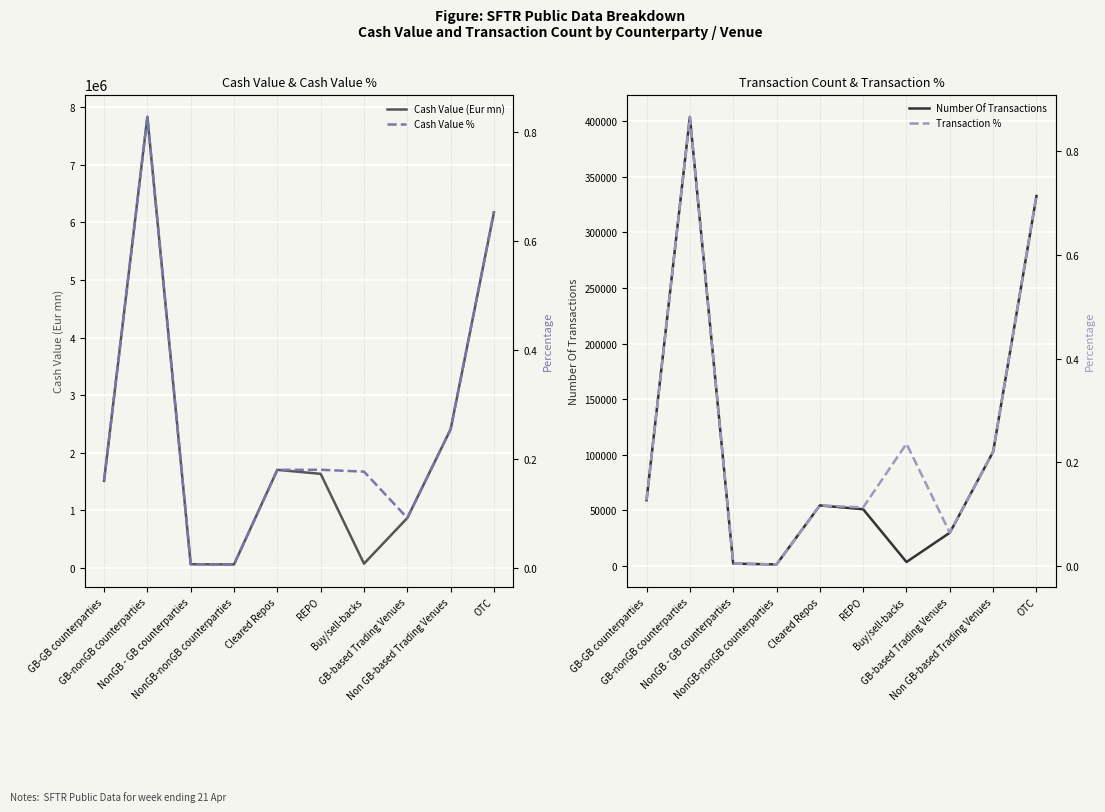

Rank the series at Buy/sell-backs from highest to lowest value.

Cash Value (Eur mn), Number Of Transactions, Transaction %, Cash Value %